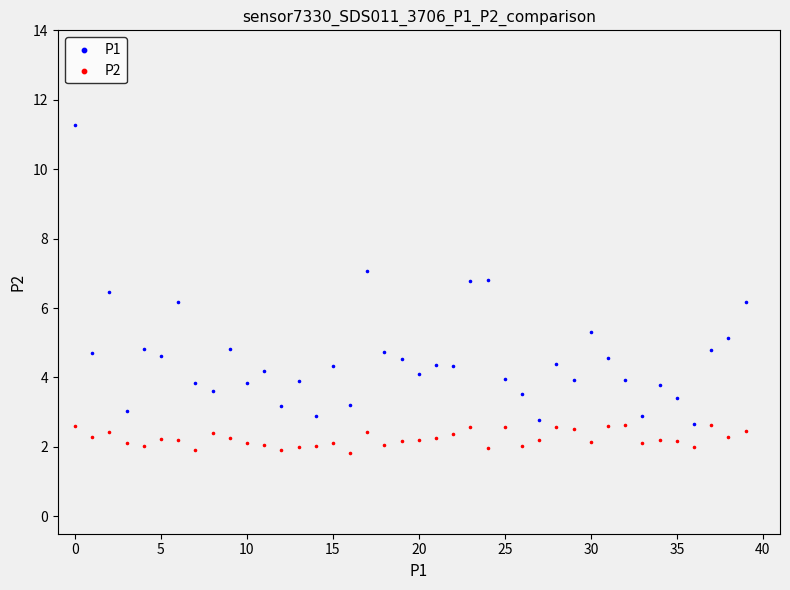

Which series has the widest spread of Y values?

P1